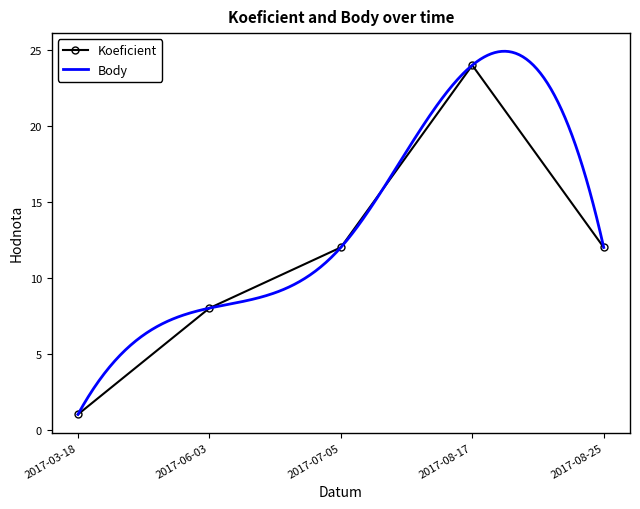

The chart shows a value of 8 at 2017-06-03. True or false?

True